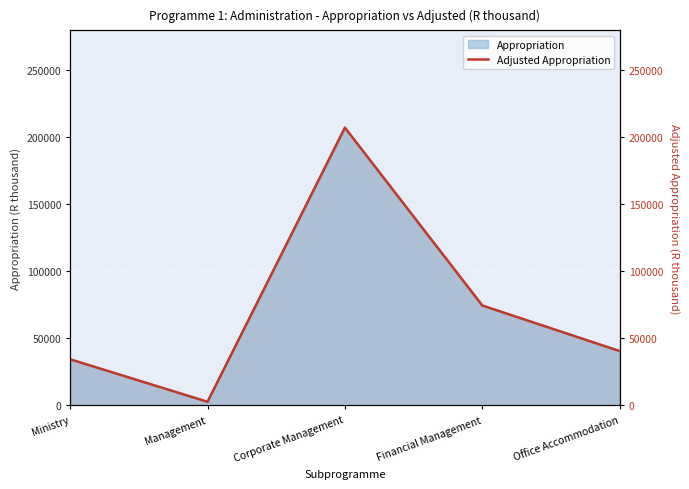

What is the greatest value displayed?

207186